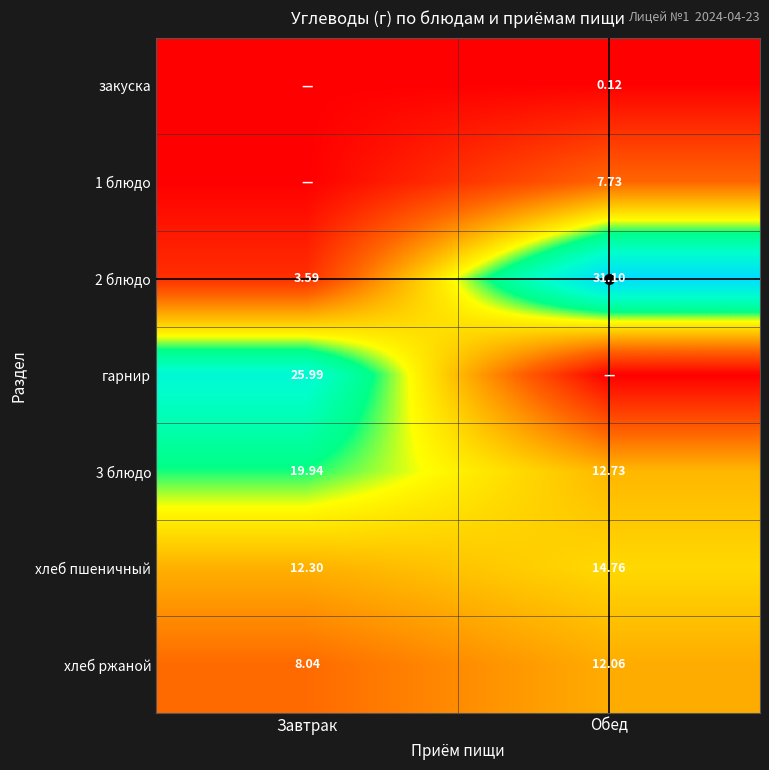

What is the sum of all хлеб пшеничный values?

27.1